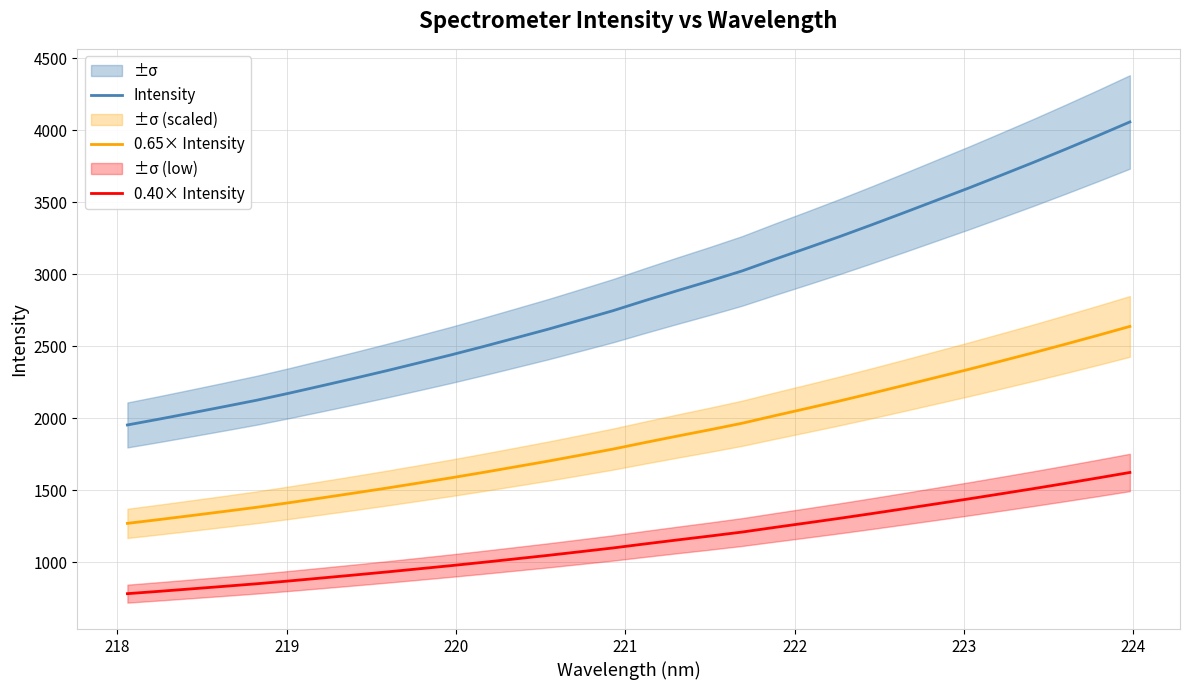

True or false: Intensity and 0.40× Intensity intersect in this chart.

False